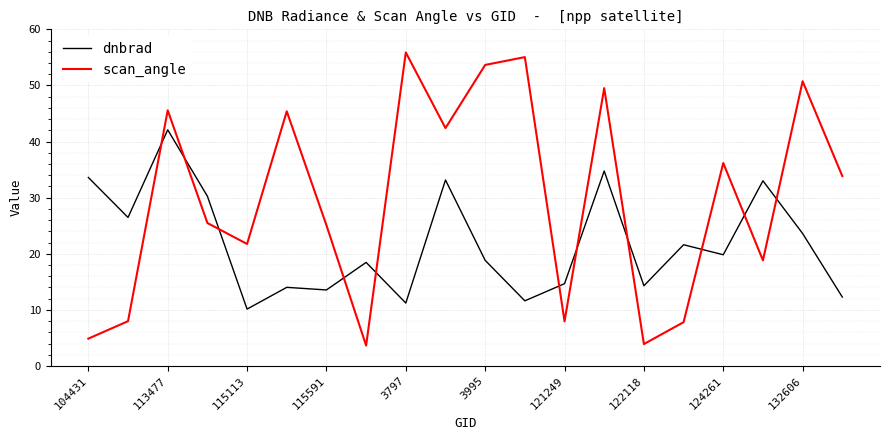

Which series has the widest spread of values?

scan_angle